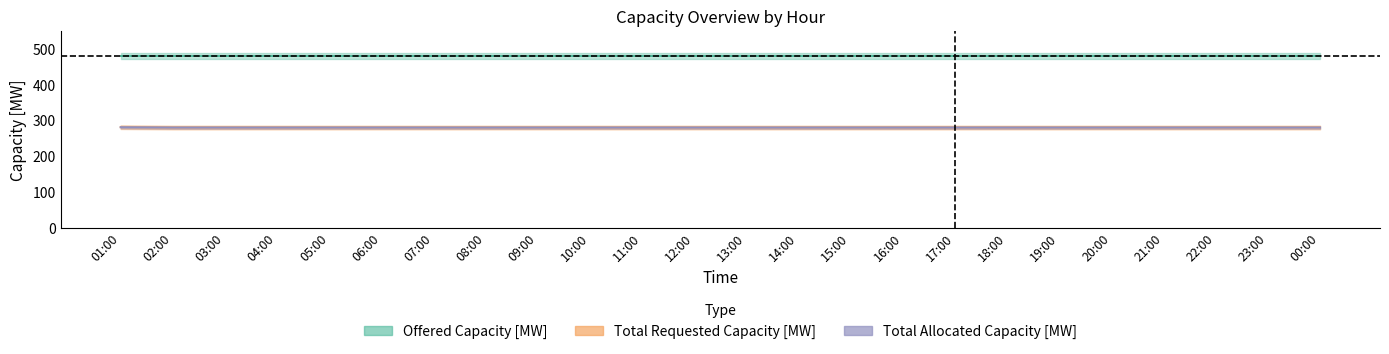

What is the difference between the maximum and minimum values in the Total Requested Capacity [MW] series?

1